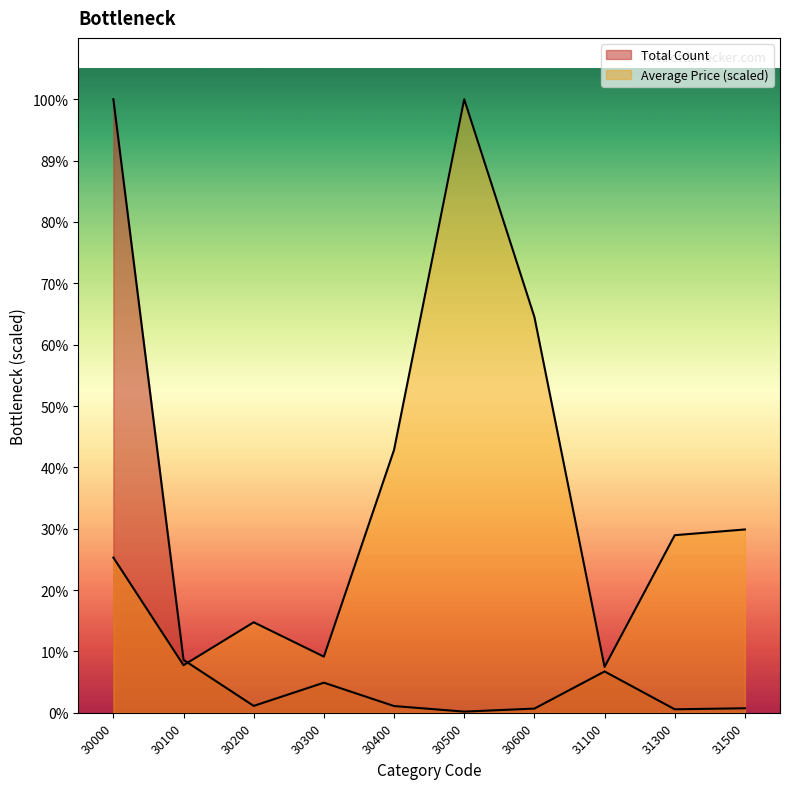

Reading right to left, extract all data points from this chart.

Total Count: 29852.0	23079.0	273229.0	27627.0	7759.0	44509.0	199033.0	45507.0	349711.0	4056988.0
Average Price: 1212172.0	1174291.6	303043.0	2617533.8	4056988.0	1738709.1	371227.7	598509.9	314407.1	1026558.1